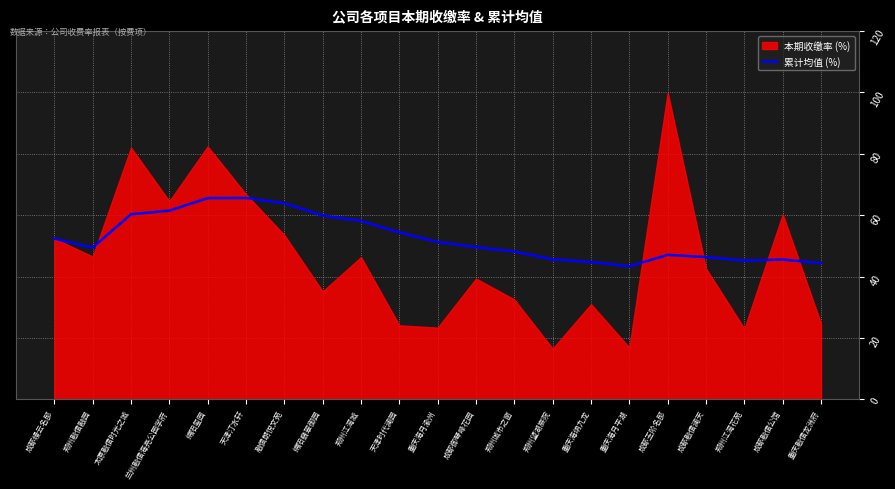

What is the difference between the second highest and minimum values?

22.2